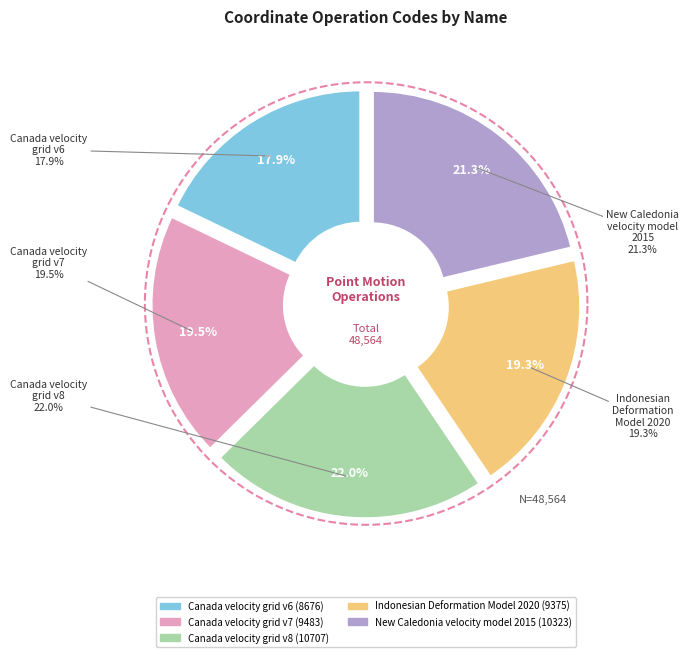

The Canada velocity grid v8 slice represents 10% of the pie. True or false?

False